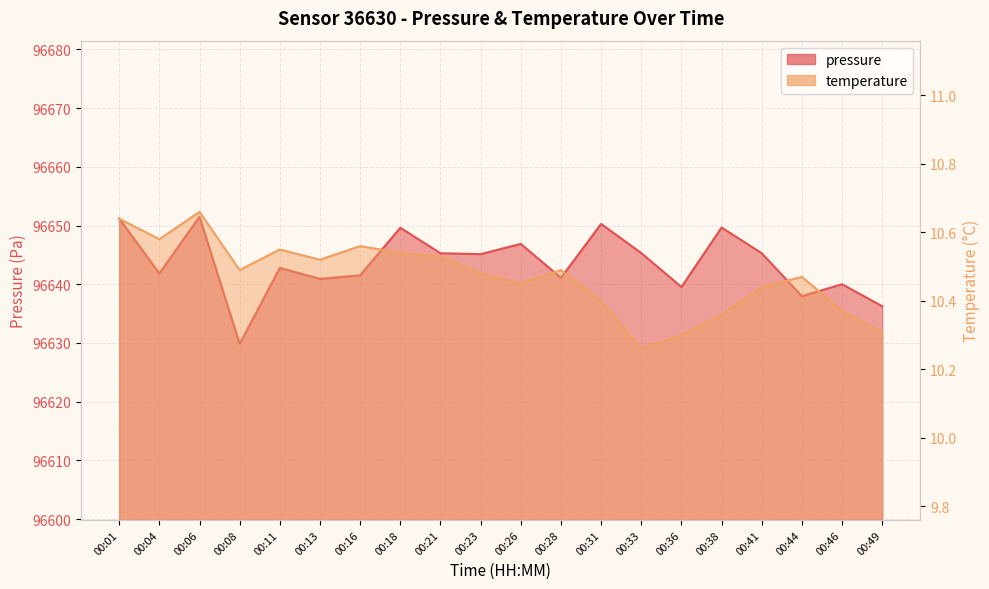

Rank the series at 00:08 from highest to lowest value.

pressure, temperature